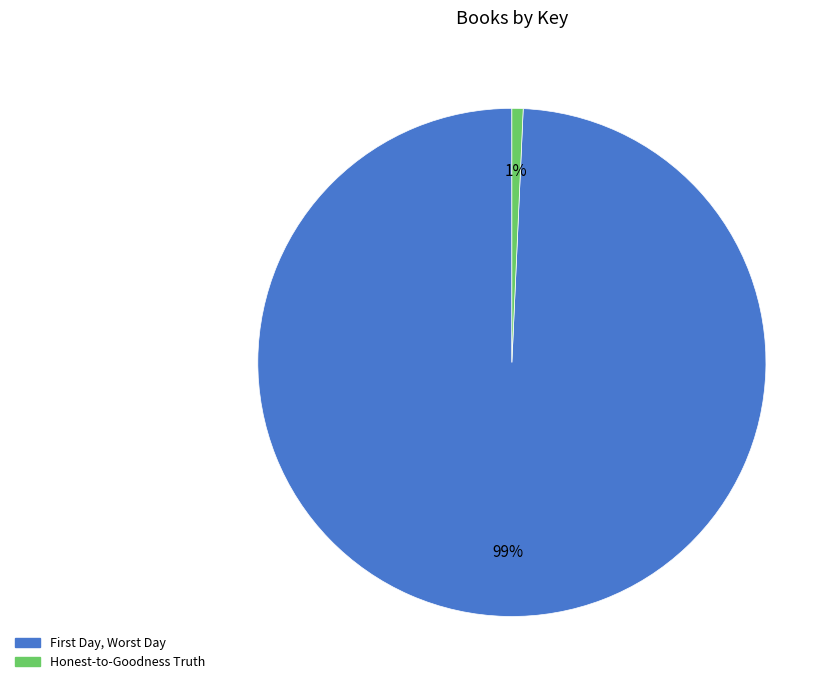

To the nearest percent, what is the average slice percentage?

50%